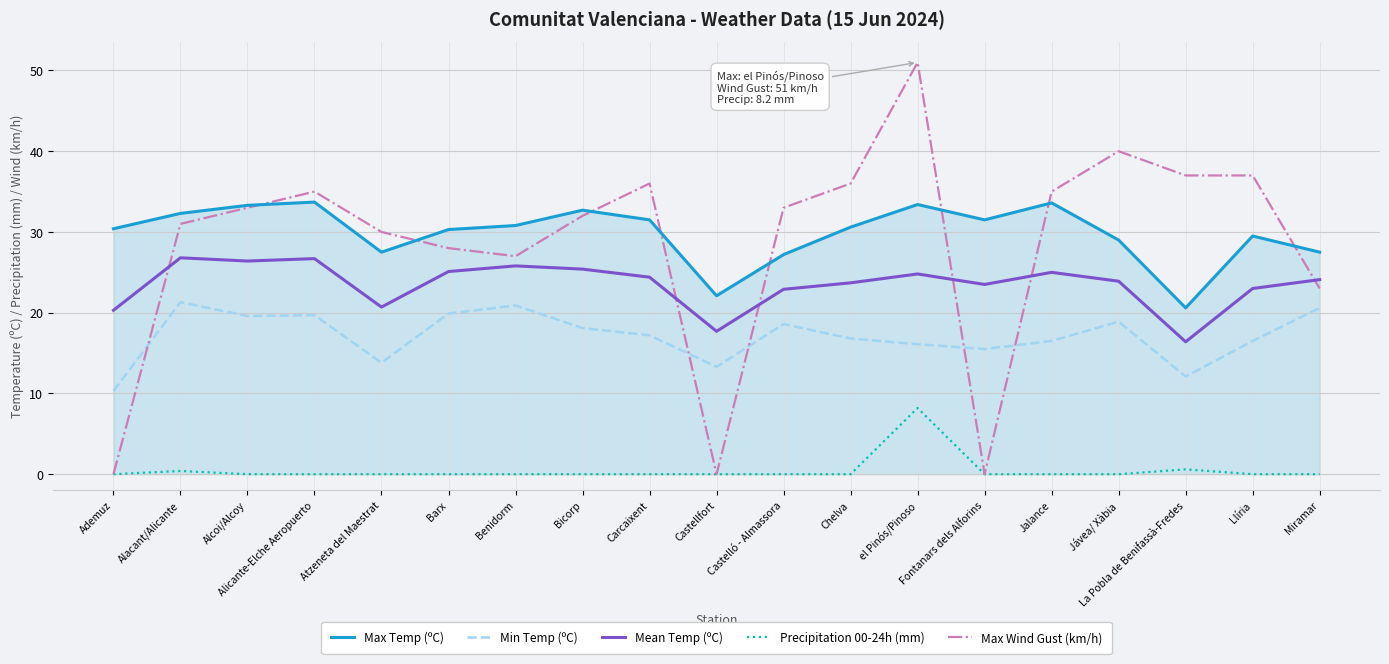

Which category has the lowest value in the Min Temp (ºC) series?

Ademuz